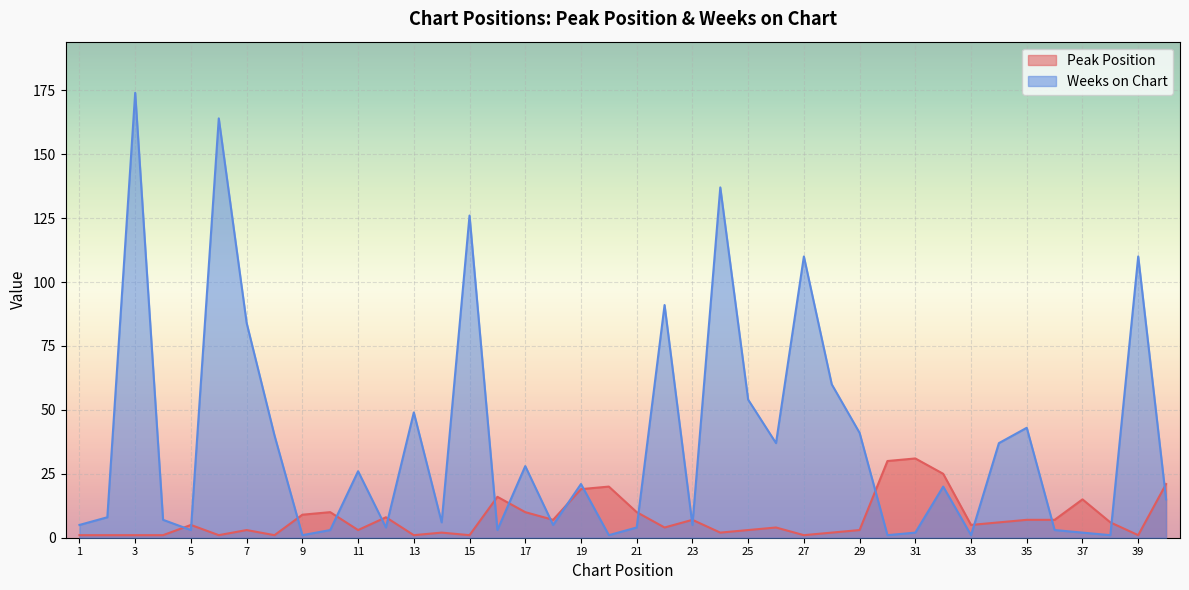

Which series changed the most between 19 and 40?

Weeks on Chart